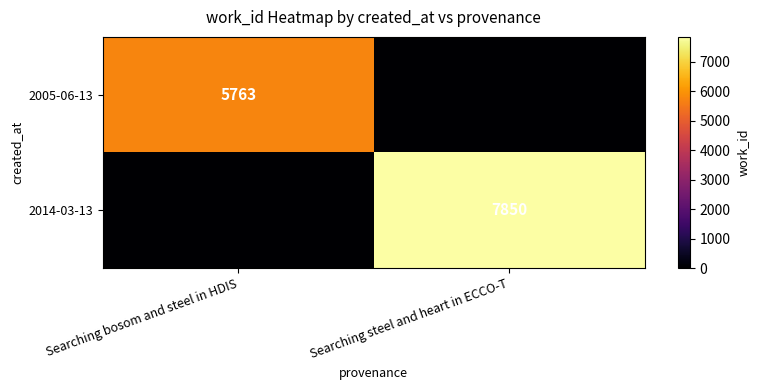

True or false: 2005-06-13 has a value of 5763 at Searching bosom and steel in HDIS.

True